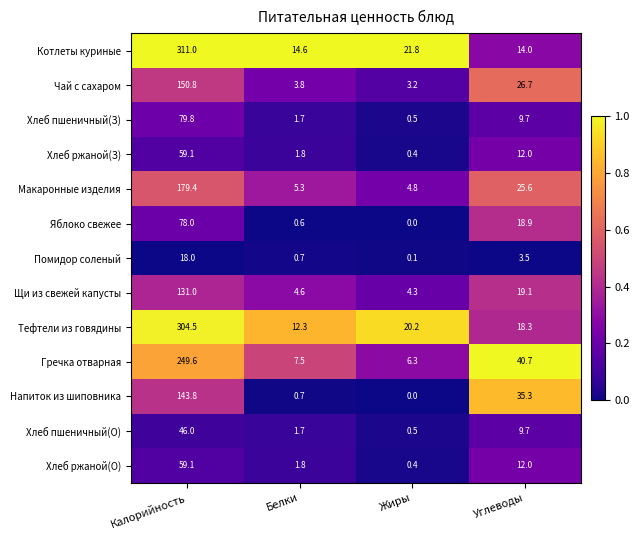

Which series changed the most between Жиры and Углеводы?

Напиток из шиповника